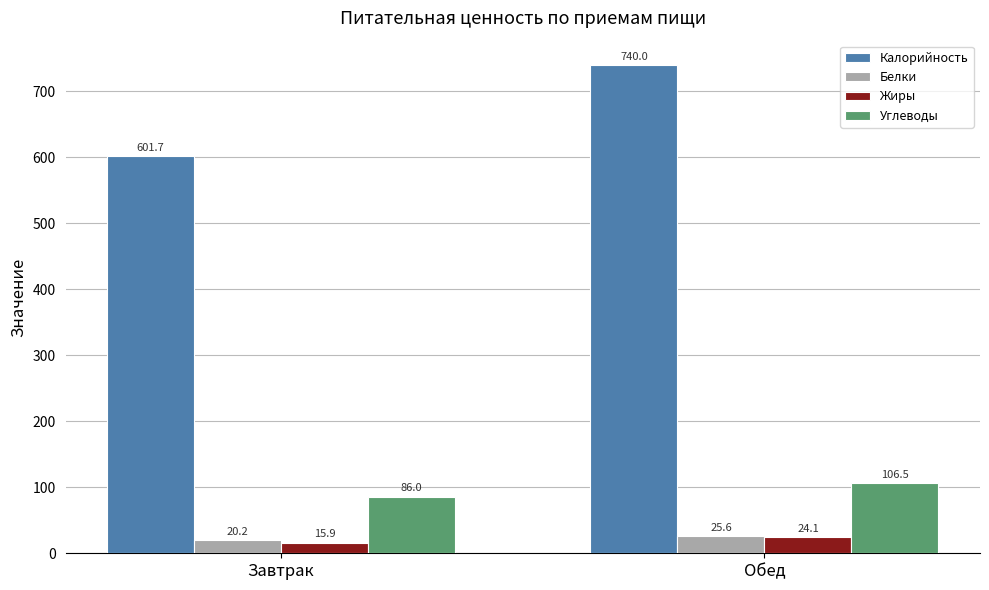

The Углеводы series shows 157.6 at Обед. True or false?

False